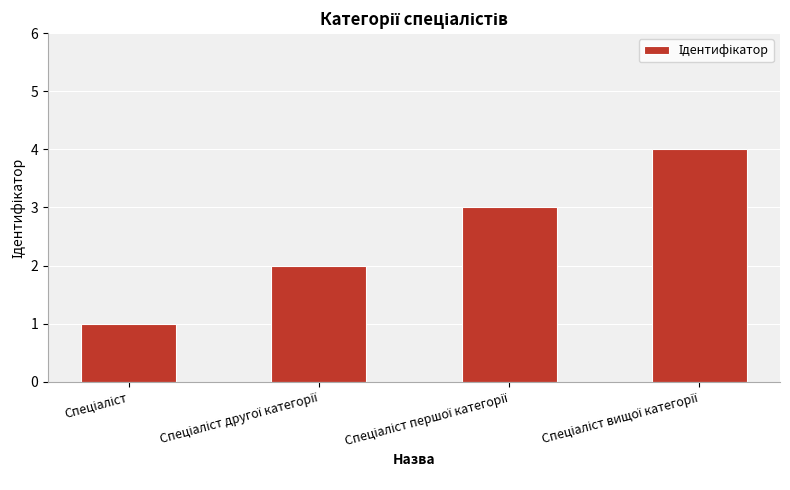

Reading left to right, list all the values displayed in this chart.

1	2	3	4